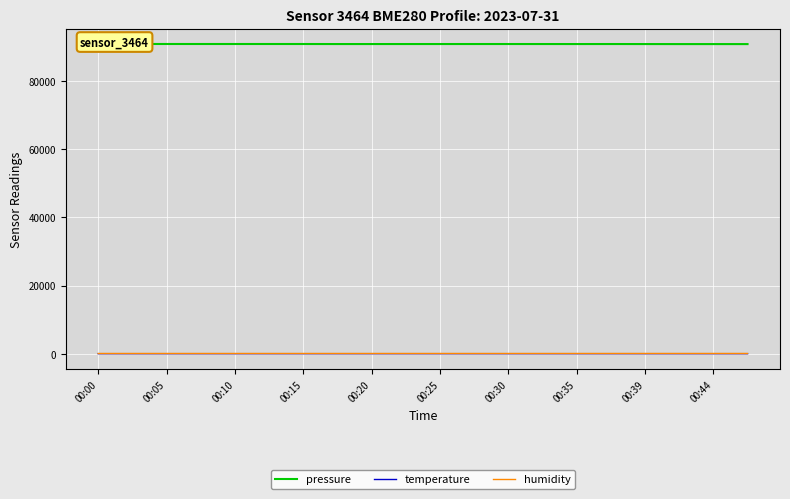

How many values in the humidity series exceed 76?

18